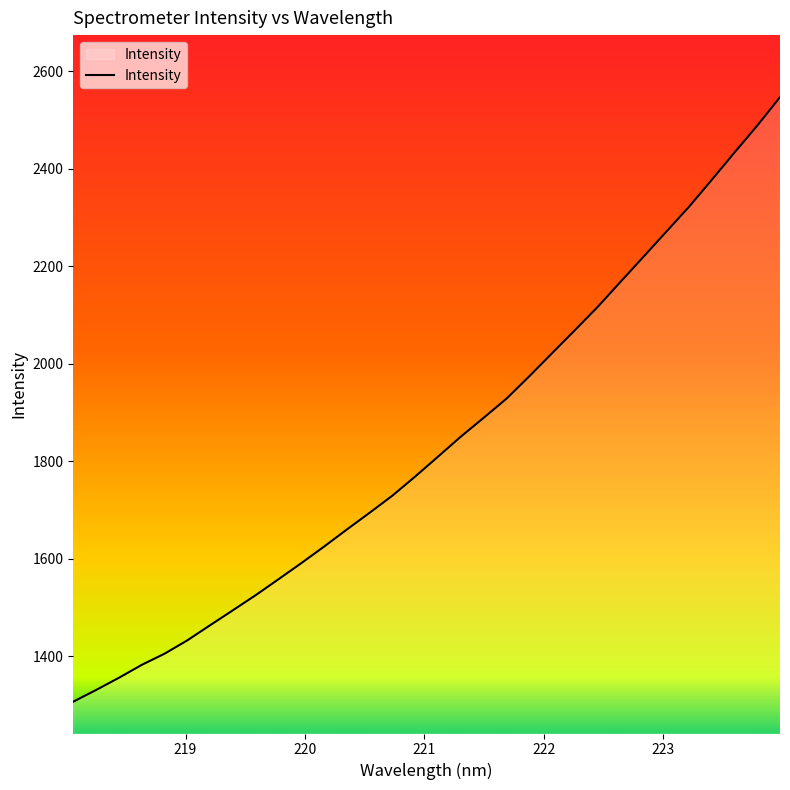

What is the smallest value displayed?

1306.6